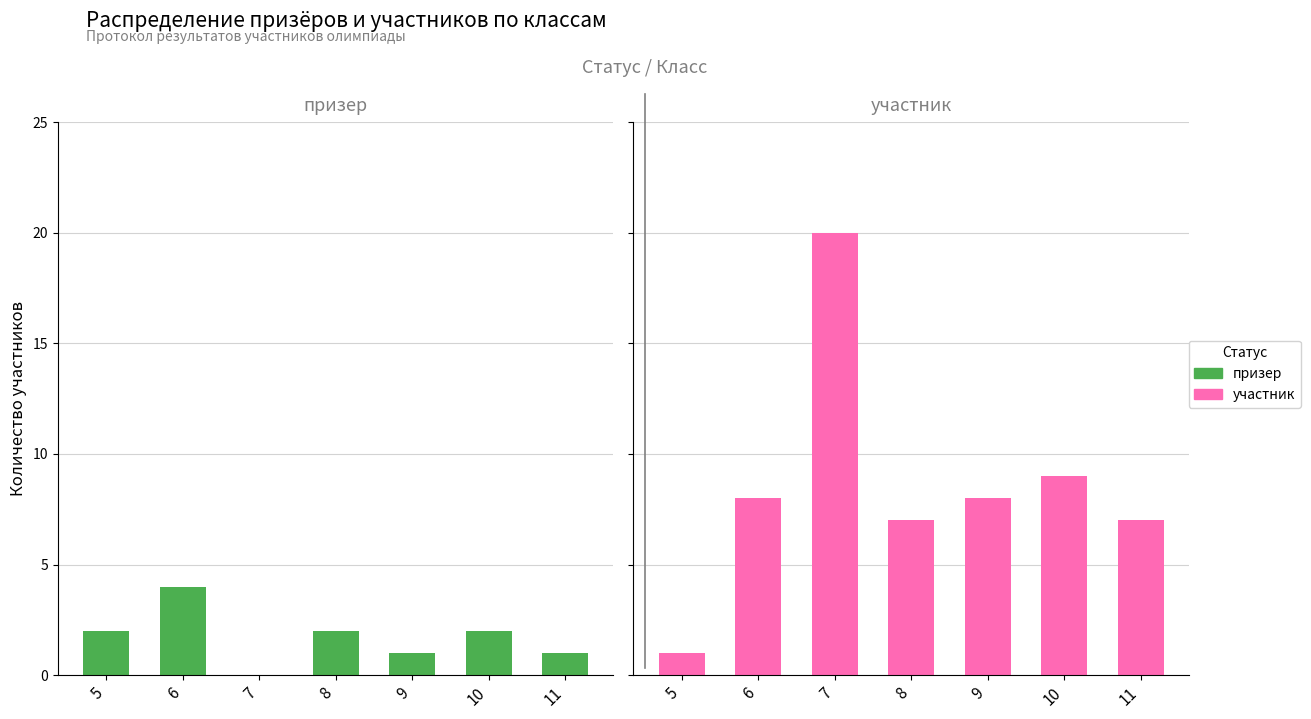

True or false: призер has a value of 2 at 5.

True